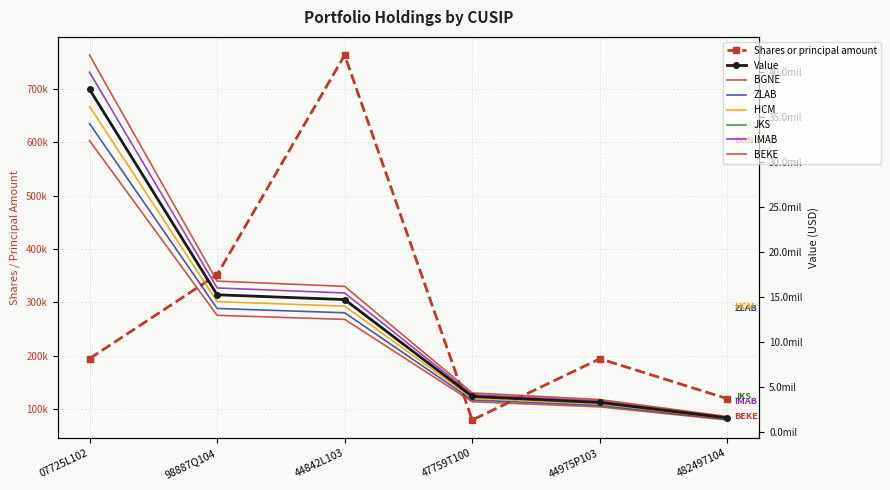

How many data points in Shares or principal amount are above 194838?

2